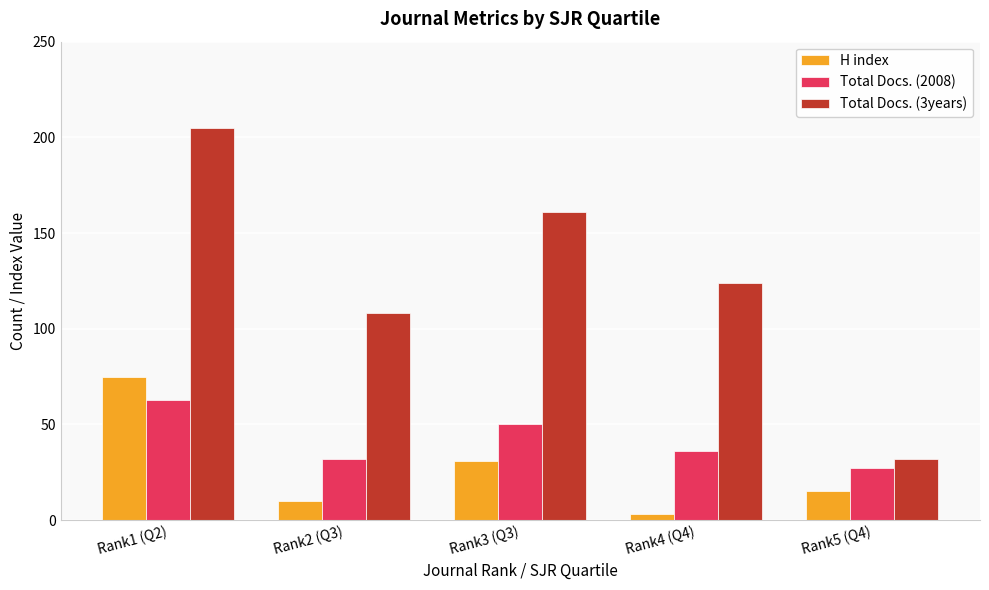

At which category is the sum across all series the highest?

Rank1 (Q2)